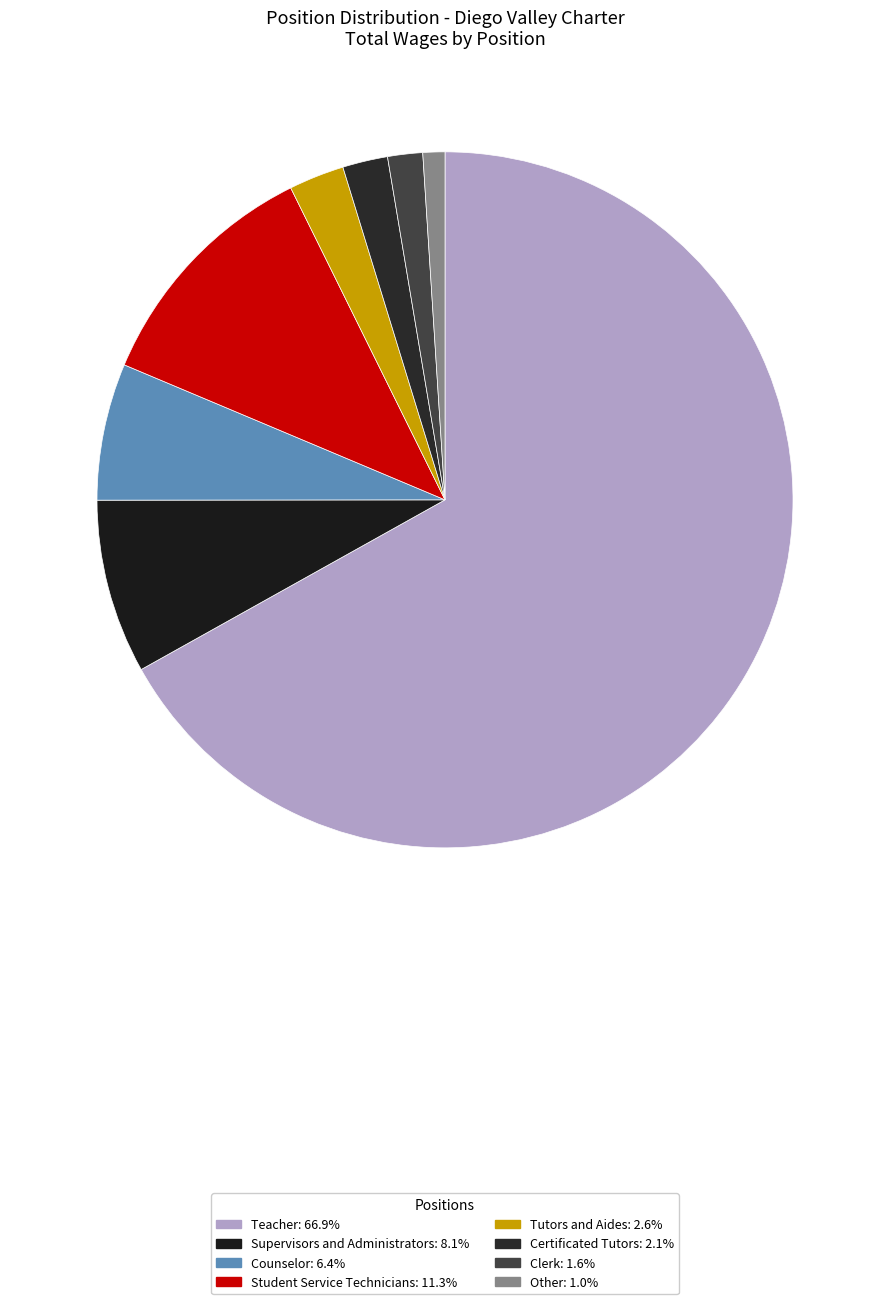

What is the change in value from Teacher to Clerk?

-809038